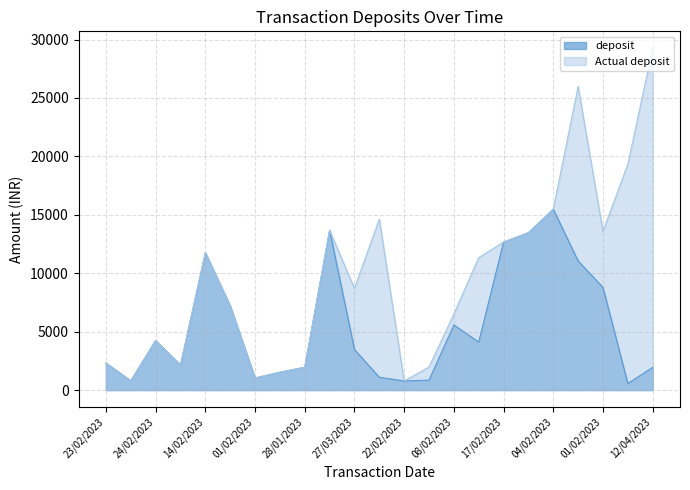

What is the average value of the deposit series?

5498